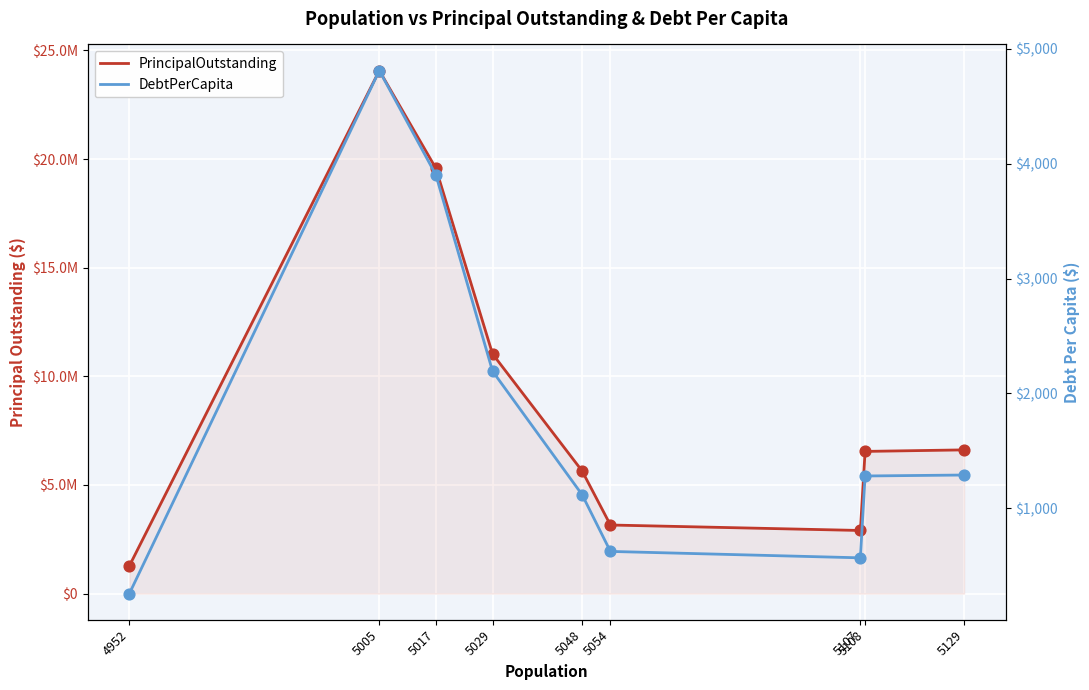

Is the value of PrincipalOutstanding at 5129 greater than the value of DebtPerCapita at 5048?

Yes